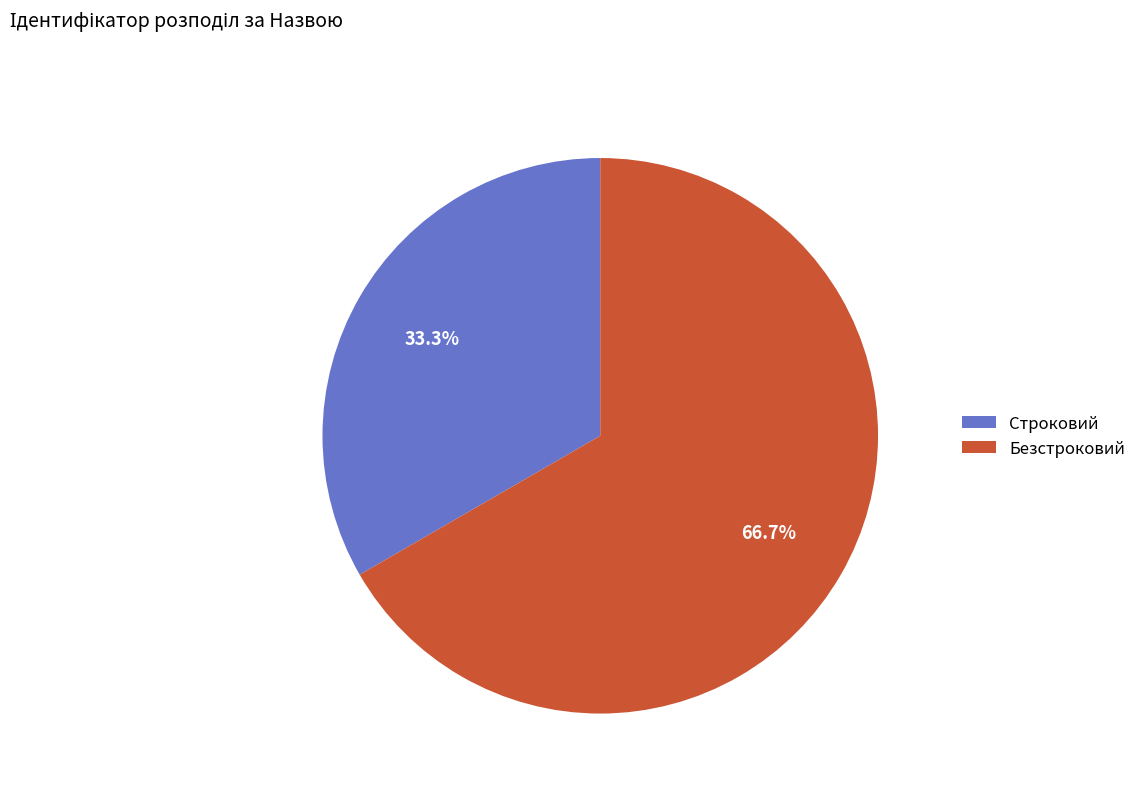

Which slice represents more than half of the pie?

Безстроковий